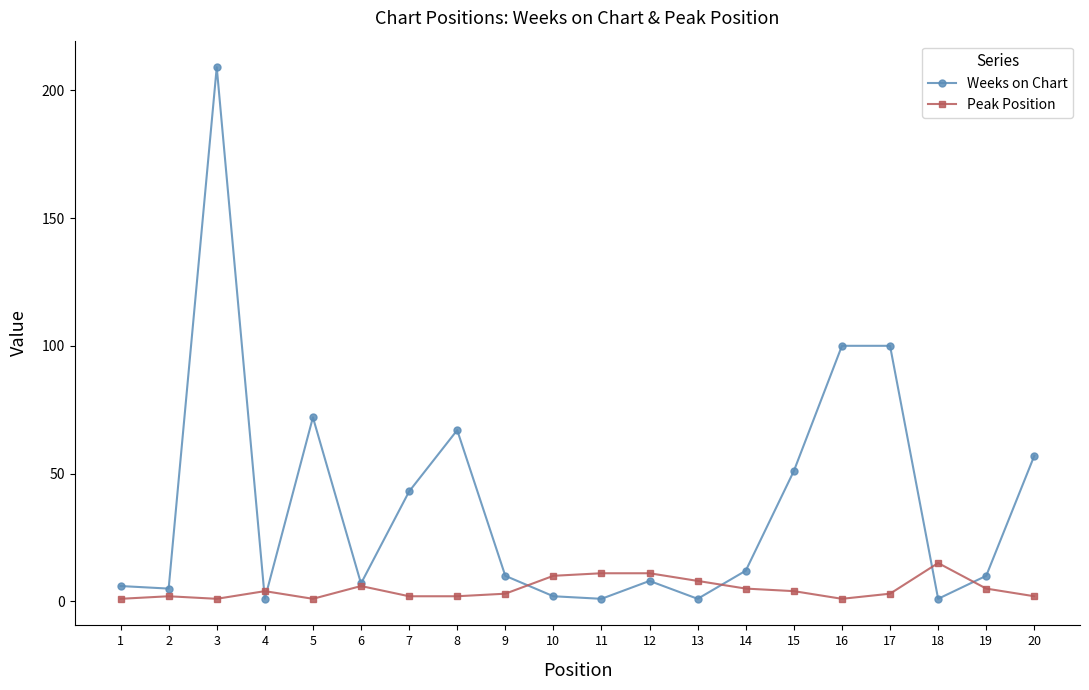

The Peak Position series shows 3 at 17. True or false?

True